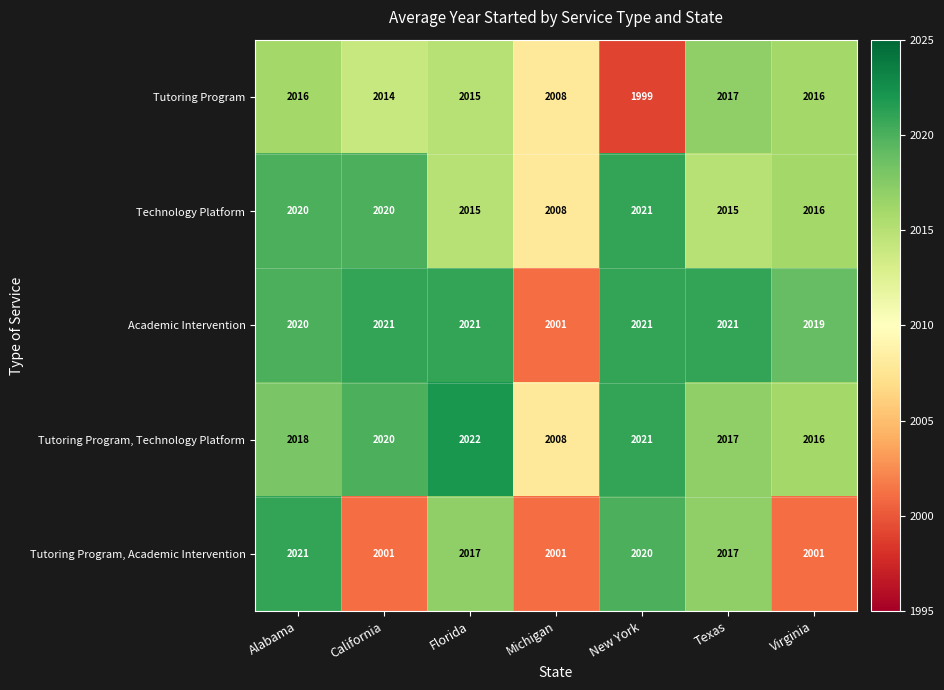

True or false: Tutoring Program has a value of 2008 at Michigan.

True